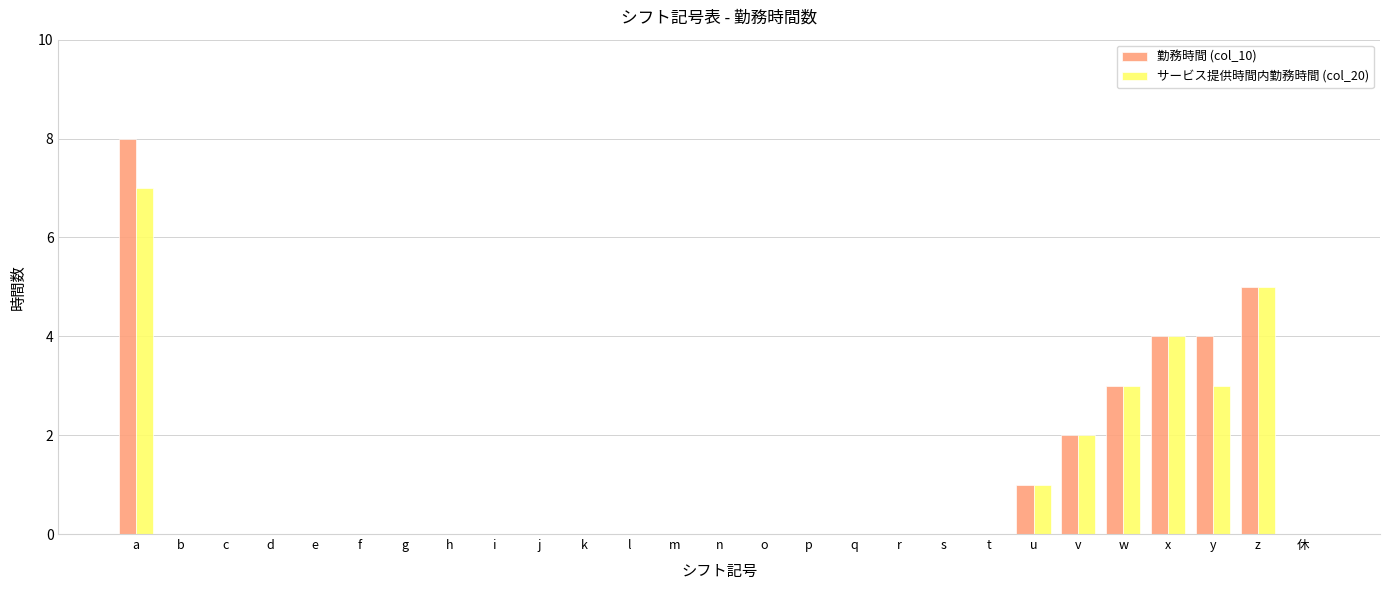

The value of 勤務時間 (col_10) at j is 0. True or false?

True